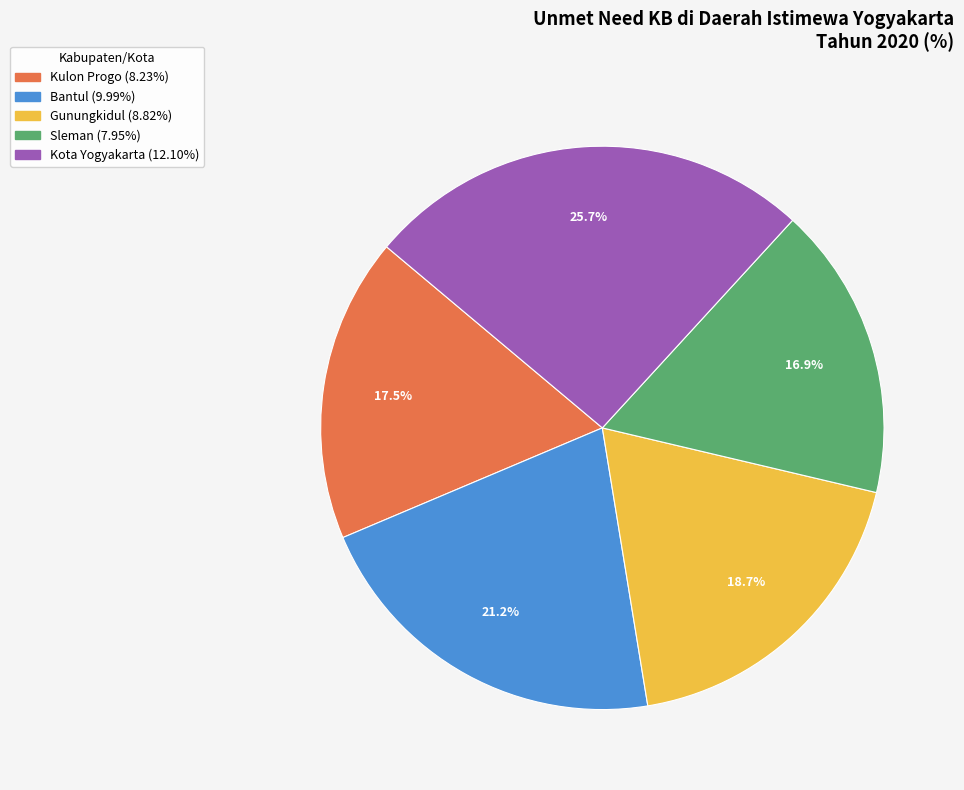

Count the number of slices in the pie.

5